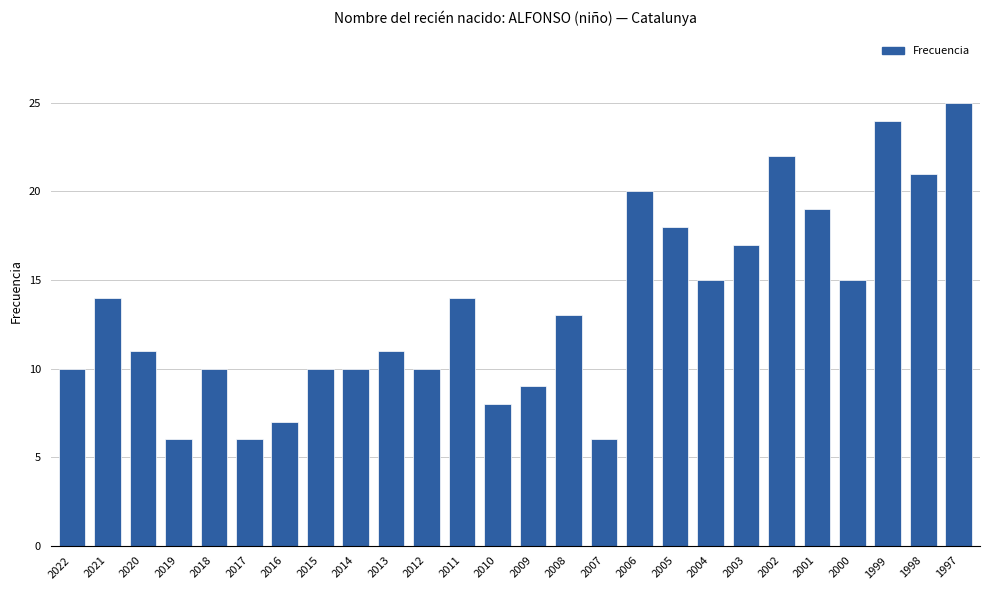

Reading left to right, list all the values displayed in this chart.

10	14	11	6	10	6	7	10	10	11	10	14	8	9	13	6	20	18	15	17	22	19	15	24	21	25